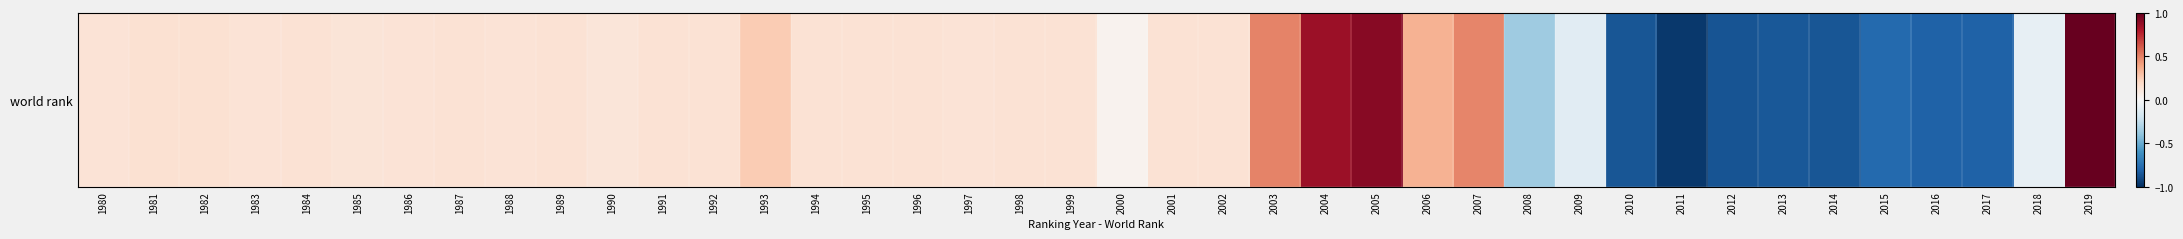

Between 1997 and 2017, which is larger?

1997